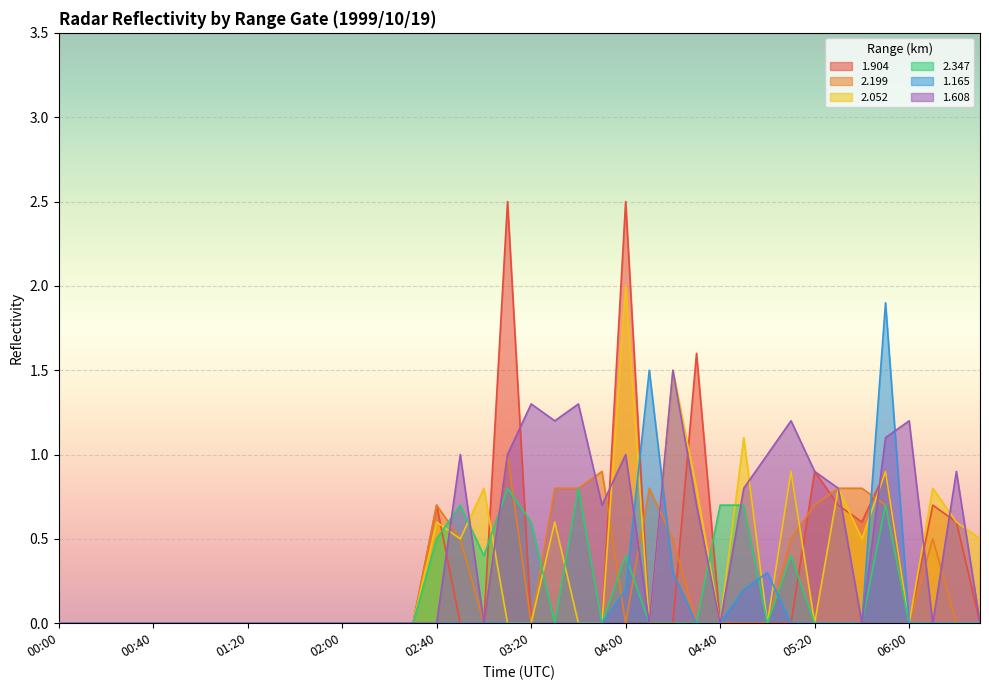

What is the maximum value shown in the chart?

2.5